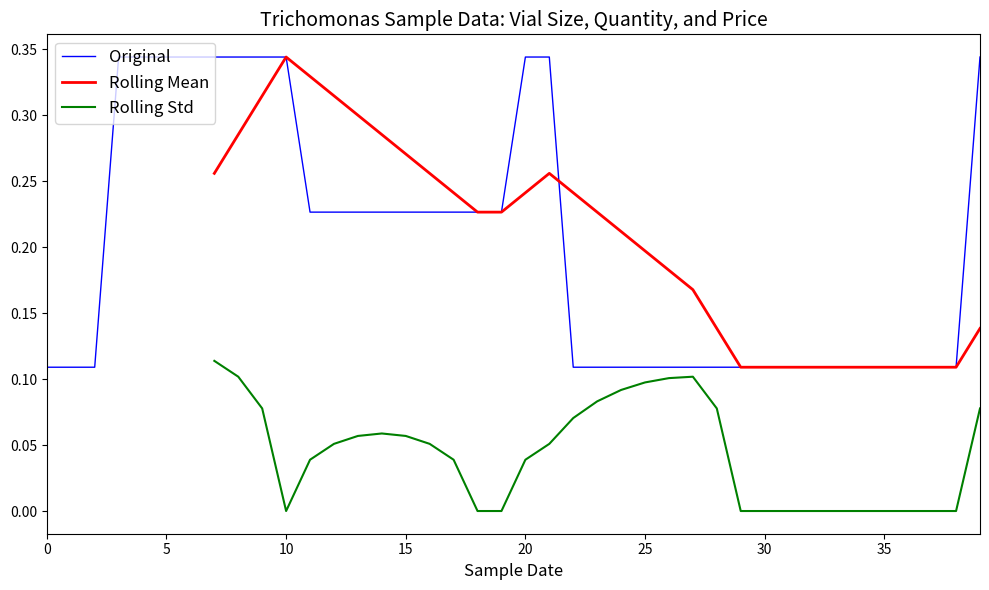

What are all the series names shown in the legend?

Original, Rolling Mean, Rolling Std